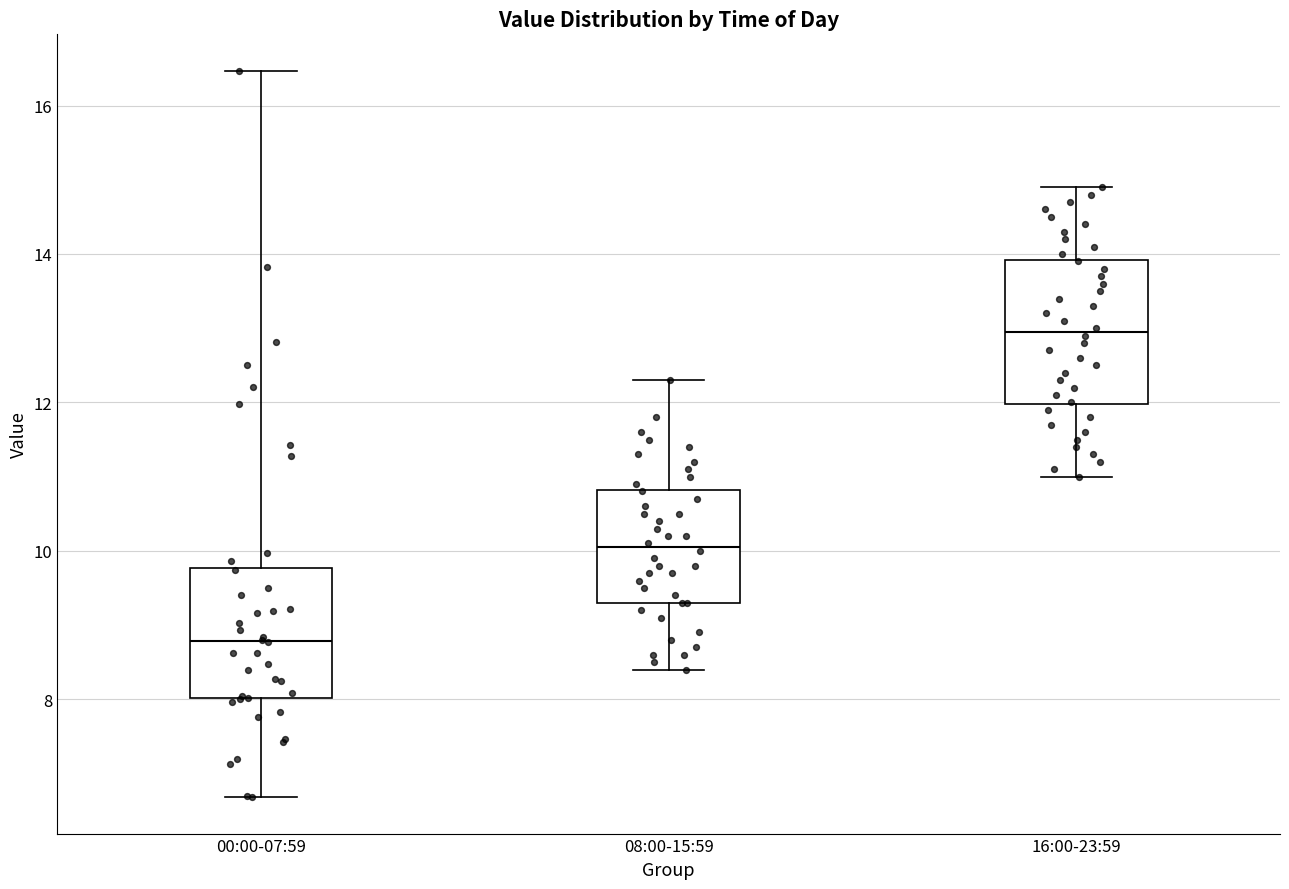

Where does the upper whisker of the box for 16:00-23:59 end on the y-axis? The values are not printed on the chart, so give them approximately, as read against the axis.

15.0